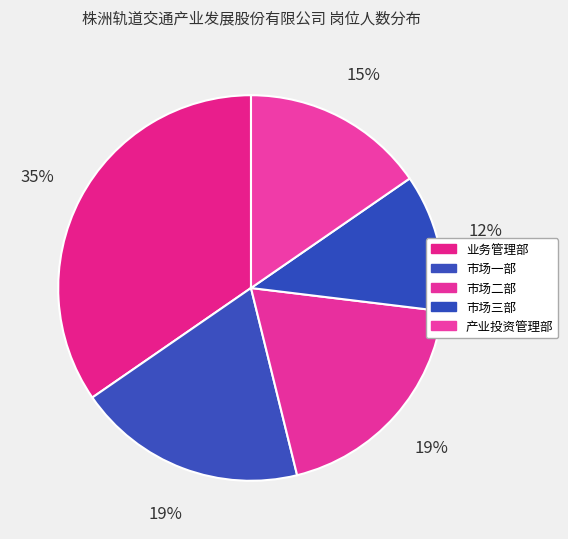

How many segments does this pie chart have?

5